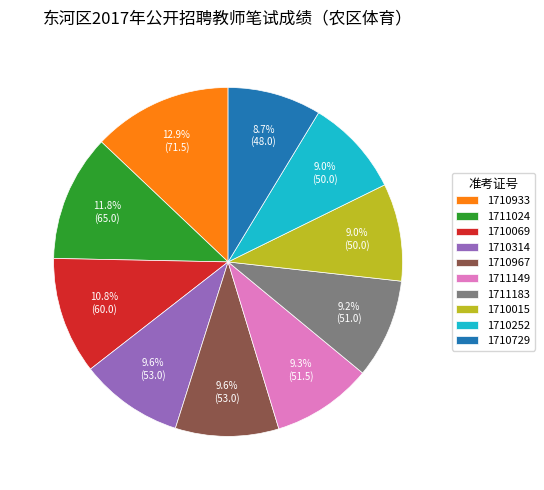

Does 1710069 represent more than half of the total?

No